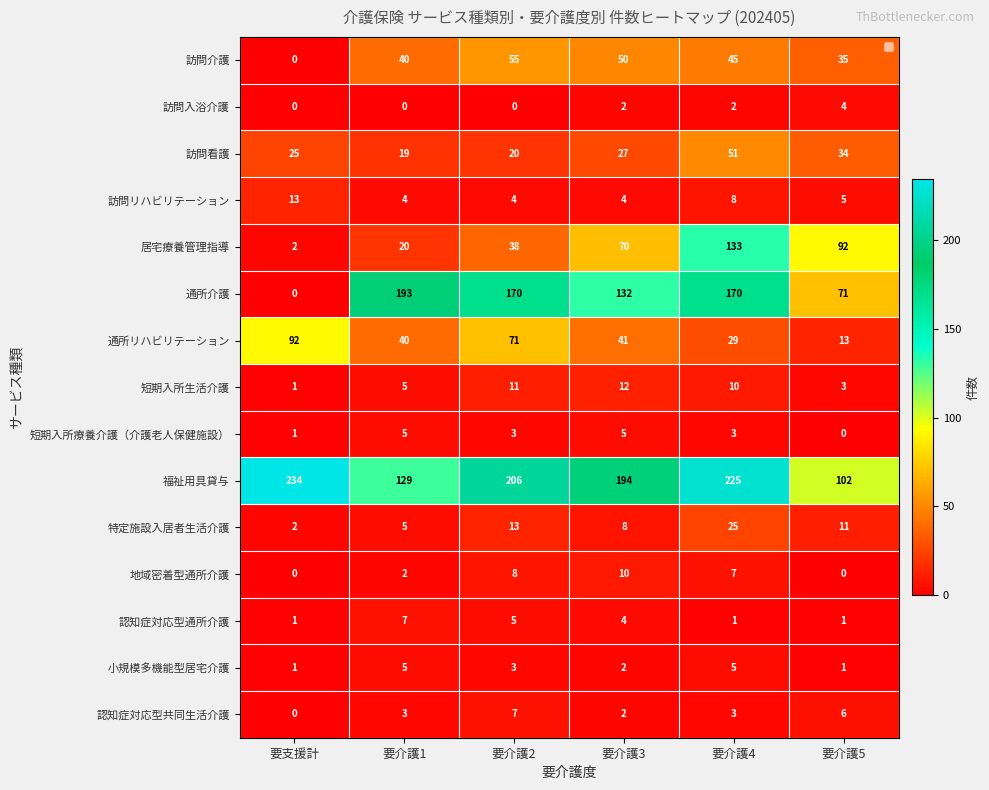

Which label corresponds to the largest value in the chart?

要支援計